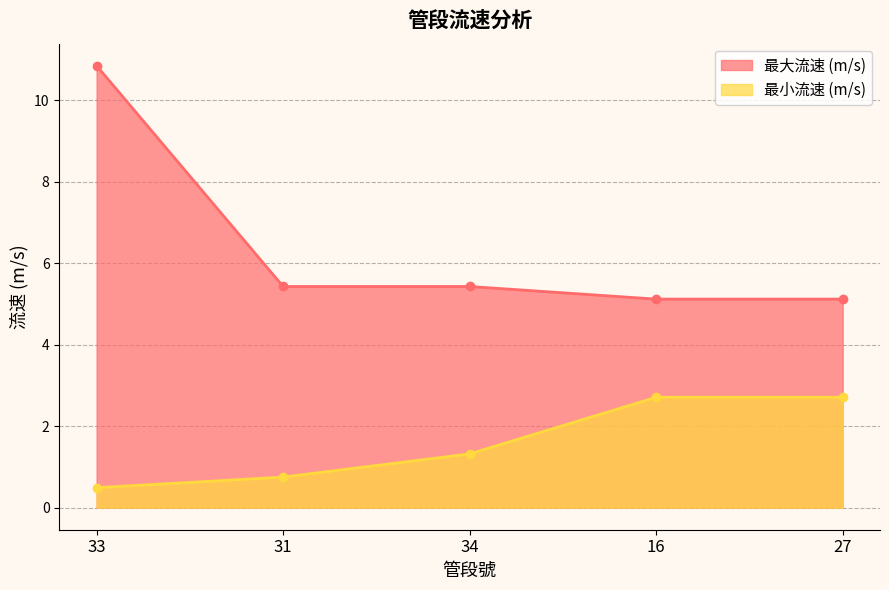

True or false: 最小流速 (m/s) and 最大流速 (m/s) intersect in this chart.

False